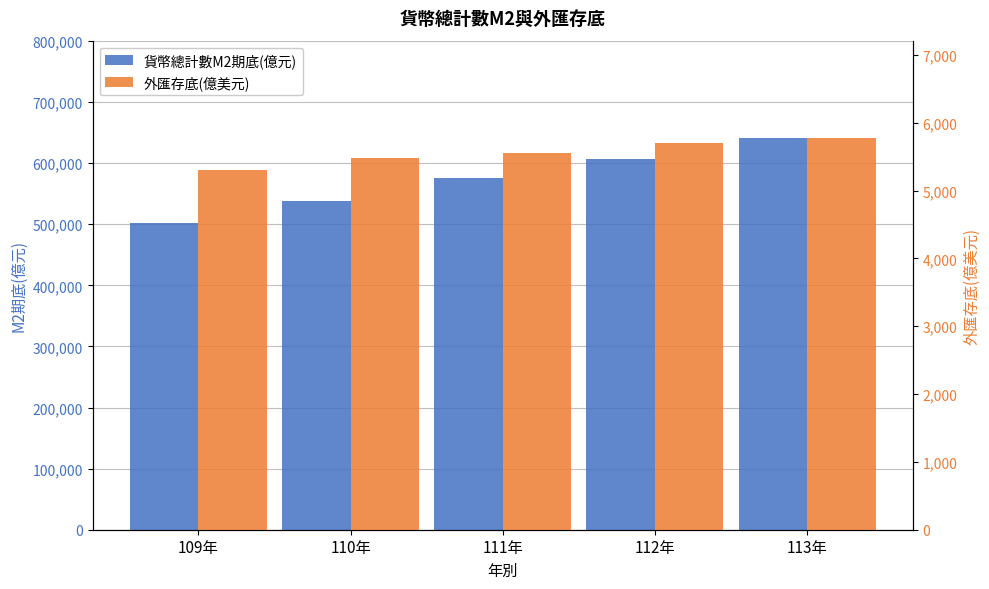

Rank the series by their average value, from lowest to highest.

外匯存底(億美元), 貨幣總計數M2期底(億元)